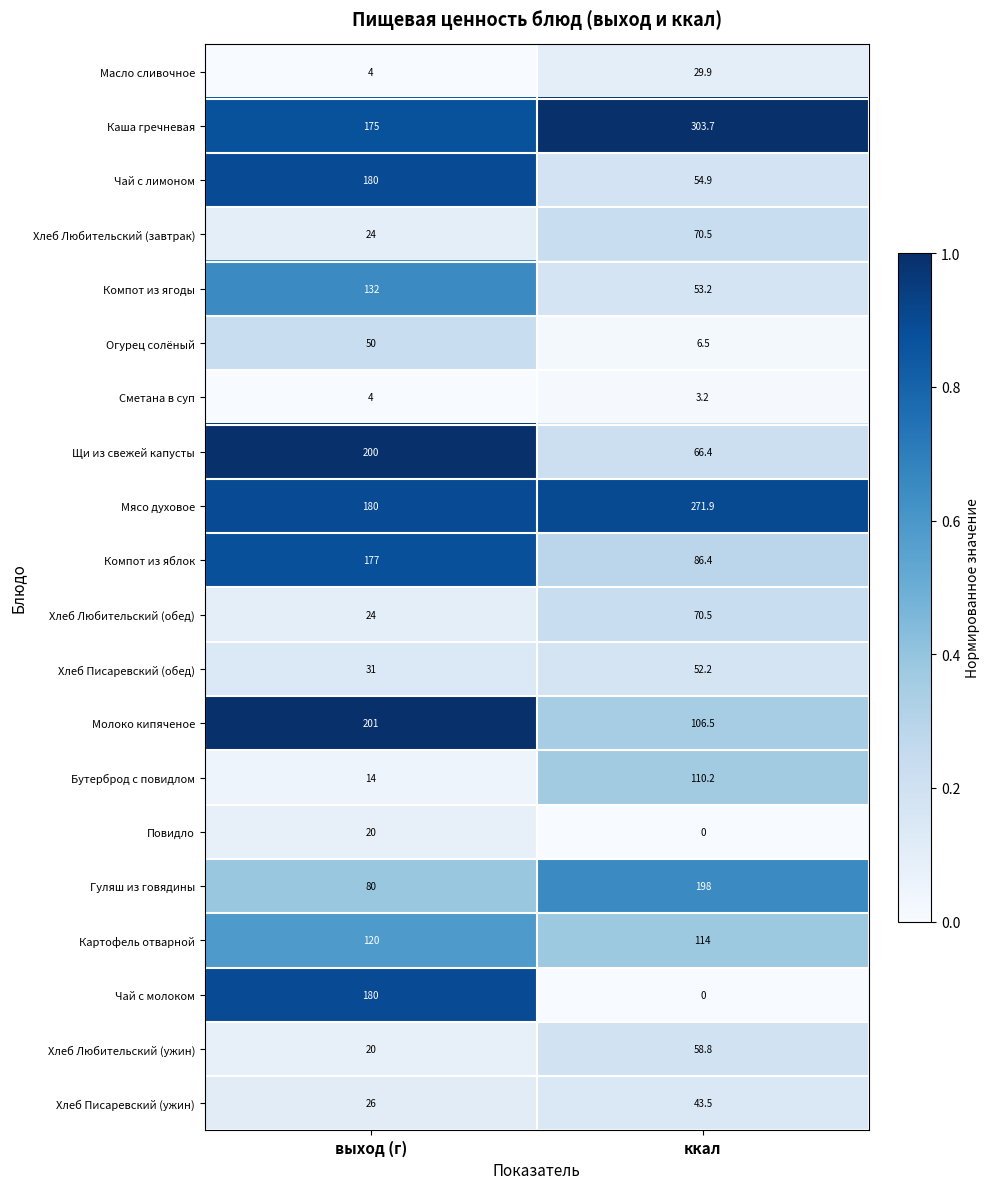

Which series has the largest total across all categories?

Каша гречневая